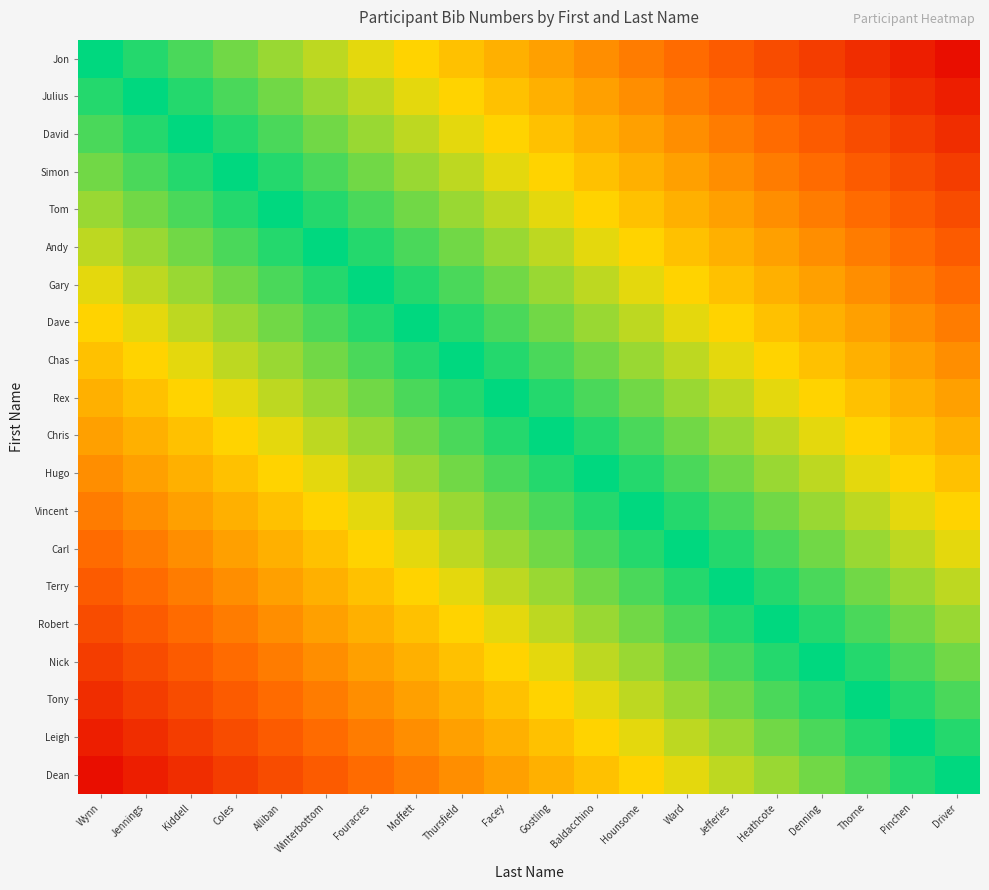

Reading right to left, what are all the values shown in this chart?

Jon: Driver=0.1	Pinchen=0.1	Thorne=0.2	Denning=0.2	Heathcote=0.2	Jefferies=0.3	Ward=0.3	Hounsome=0.4	Baldacchino=0.4	Gostling=0.5	Facey=0.6	Thursfield=0.6	Moffett=0.7	Fouracres=0.7	Winterbottom=0.8	Alliban=0.8	Coles=0.8	Kiddell=0.9	Jennings=0.9	Wynn=1.0
Julius: Driver=0.1	Pinchen=0.2	Thorne=0.2	Denning=0.2	Heathcote=0.3	Jefferies=0.3	Ward=0.4	Hounsome=0.4	Baldacchino=0.5	Gostling=0.6	Facey=0.6	Thursfield=0.7	Moffett=0.7	Fouracres=0.8	Winterbottom=0.8	Alliban=0.8	Coles=0.9	Kiddell=0.9	Jennings=1.0	Wynn=0.9
David: Driver=0.2	Pinchen=0.2	Thorne=0.2	Denning=0.3	Heathcote=0.3	Jefferies=0.4	Ward=0.4	Hounsome=0.5	Baldacchino=0.6	Gostling=0.6	Facey=0.7	Thursfield=0.7	Moffett=0.8	Fouracres=0.8	Winterbottom=0.8	Alliban=0.9	Coles=0.9	Kiddell=1.0	Jennings=0.9	Wynn=0.9
Simon: Driver=0.2	Pinchen=0.2	Thorne=0.3	Denning=0.3	Heathcote=0.4	Jefferies=0.4	Ward=0.5	Hounsome=0.6	Baldacchino=0.6	Gostling=0.7	Facey=0.7	Thursfield=0.8	Moffett=0.8	Fouracres=0.8	Winterbottom=0.9	Alliban=0.9	Coles=1.0	Kiddell=0.9	Jennings=0.9	Wynn=0.8
Tom: Driver=0.2	Pinchen=0.3	Thorne=0.3	Denning=0.4	Heathcote=0.4	Jefferies=0.5	Ward=0.6	Hounsome=0.6	Baldacchino=0.7	Gostling=0.7	Facey=0.8	Thursfield=0.8	Moffett=0.8	Fouracres=0.9	Winterbottom=0.9	Alliban=1.0	Coles=0.9	Kiddell=0.9	Jennings=0.8	Wynn=0.8
Andy: Driver=0.3	Pinchen=0.3	Thorne=0.4	Denning=0.4	Heathcote=0.5	Jefferies=0.6	Ward=0.6	Hounsome=0.7	Baldacchino=0.7	Gostling=0.8	Facey=0.8	Thursfield=0.8	Moffett=0.9	Fouracres=0.9	Winterbottom=1.0	Alliban=0.9	Coles=0.9	Kiddell=0.8	Jennings=0.8	Wynn=0.8
Gary: Driver=0.3	Pinchen=0.4	Thorne=0.4	Denning=0.5	Heathcote=0.6	Jefferies=0.6	Ward=0.7	Hounsome=0.7	Baldacchino=0.8	Gostling=0.8	Facey=0.8	Thursfield=0.9	Moffett=0.9	Fouracres=1.0	Winterbottom=0.9	Alliban=0.9	Coles=0.8	Kiddell=0.8	Jennings=0.8	Wynn=0.7
Dave: Driver=0.4	Pinchen=0.4	Thorne=0.5	Denning=0.6	Heathcote=0.6	Jefferies=0.7	Ward=0.7	Hounsome=0.8	Baldacchino=0.8	Gostling=0.8	Facey=0.9	Thursfield=0.9	Moffett=1.0	Fouracres=0.9	Winterbottom=0.9	Alliban=0.8	Coles=0.8	Kiddell=0.8	Jennings=0.7	Wynn=0.7
Chas: Driver=0.4	Pinchen=0.5	Thorne=0.6	Denning=0.6	Heathcote=0.7	Jefferies=0.7	Ward=0.8	Hounsome=0.8	Baldacchino=0.8	Gostling=0.9	Facey=0.9	Thursfield=1.0	Moffett=0.9	Fouracres=0.9	Winterbottom=0.8	Alliban=0.8	Coles=0.8	Kiddell=0.7	Jennings=0.7	Wynn=0.6
Rex: Driver=0.5	Pinchen=0.6	Thorne=0.6	Denning=0.7	Heathcote=0.7	Jefferies=0.8	Ward=0.8	Hounsome=0.8	Baldacchino=0.9	Gostling=0.9	Facey=1.0	Thursfield=0.9	Moffett=0.9	Fouracres=0.8	Winterbottom=0.8	Alliban=0.8	Coles=0.7	Kiddell=0.7	Jennings=0.6	Wynn=0.6
Chris: Driver=0.6	Pinchen=0.6	Thorne=0.7	Denning=0.7	Heathcote=0.8	Jefferies=0.8	Ward=0.8	Hounsome=0.9	Baldacchino=0.9	Gostling=1.0	Facey=0.9	Thursfield=0.9	Moffett=0.8	Fouracres=0.8	Winterbottom=0.8	Alliban=0.7	Coles=0.7	Kiddell=0.6	Jennings=0.6	Wynn=0.5
Hugo: Driver=0.6	Pinchen=0.7	Thorne=0.7	Denning=0.8	Heathcote=0.8	Jefferies=0.8	Ward=0.9	Hounsome=0.9	Baldacchino=1.0	Gostling=0.9	Facey=0.9	Thursfield=0.8	Moffett=0.8	Fouracres=0.8	Winterbottom=0.7	Alliban=0.7	Coles=0.6	Kiddell=0.6	Jennings=0.5	Wynn=0.4
Vincent: Driver=0.7	Pinchen=0.7	Thorne=0.8	Denning=0.8	Heathcote=0.8	Jefferies=0.9	Ward=0.9	Hounsome=1.0	Baldacchino=0.9	Gostling=0.9	Facey=0.8	Thursfield=0.8	Moffett=0.8	Fouracres=0.7	Winterbottom=0.7	Alliban=0.6	Coles=0.6	Kiddell=0.5	Jennings=0.4	Wynn=0.4
Carl: Driver=0.7	Pinchen=0.8	Thorne=0.8	Denning=0.8	Heathcote=0.9	Jefferies=0.9	Ward=1.0	Hounsome=0.9	Baldacchino=0.9	Gostling=0.8	Facey=0.8	Thursfield=0.8	Moffett=0.7	Fouracres=0.7	Winterbottom=0.6	Alliban=0.6	Coles=0.5	Kiddell=0.4	Jennings=0.4	Wynn=0.3
Terry: Driver=0.8	Pinchen=0.8	Thorne=0.8	Denning=0.9	Heathcote=0.9	Jefferies=1.0	Ward=0.9	Hounsome=0.9	Baldacchino=0.8	Gostling=0.8	Facey=0.8	Thursfield=0.7	Moffett=0.7	Fouracres=0.6	Winterbottom=0.6	Alliban=0.5	Coles=0.4	Kiddell=0.4	Jennings=0.3	Wynn=0.3
Robert: Driver=0.8	Pinchen=0.8	Thorne=0.9	Denning=0.9	Heathcote=1.0	Jefferies=0.9	Ward=0.9	Hounsome=0.8	Baldacchino=0.8	Gostling=0.8	Facey=0.7	Thursfield=0.7	Moffett=0.6	Fouracres=0.6	Winterbottom=0.5	Alliban=0.4	Coles=0.4	Kiddell=0.3	Jennings=0.3	Wynn=0.2
Nick: Driver=0.8	Pinchen=0.9	Thorne=0.9	Denning=1.0	Heathcote=0.9	Jefferies=0.9	Ward=0.8	Hounsome=0.8	Baldacchino=0.8	Gostling=0.7	Facey=0.7	Thursfield=0.6	Moffett=0.6	Fouracres=0.5	Winterbottom=0.4	Alliban=0.4	Coles=0.3	Kiddell=0.3	Jennings=0.2	Wynn=0.2
Tony: Driver=0.9	Pinchen=0.9	Thorne=1.0	Denning=0.9	Heathcote=0.9	Jefferies=0.8	Ward=0.8	Hounsome=0.8	Baldacchino=0.7	Gostling=0.7	Facey=0.6	Thursfield=0.6	Moffett=0.5	Fouracres=0.4	Winterbottom=0.4	Alliban=0.3	Coles=0.3	Kiddell=0.2	Jennings=0.2	Wynn=0.2
Leigh: Driver=0.9	Pinchen=1.0	Thorne=0.9	Denning=0.9	Heathcote=0.8	Jefferies=0.8	Ward=0.8	Hounsome=0.7	Baldacchino=0.7	Gostling=0.6	Facey=0.6	Thursfield=0.5	Moffett=0.4	Fouracres=0.4	Winterbottom=0.3	Alliban=0.3	Coles=0.2	Kiddell=0.2	Jennings=0.2	Wynn=0.1
Dean: Driver=1.0	Pinchen=0.9	Thorne=0.9	Denning=0.8	Heathcote=0.8	Jefferies=0.8	Ward=0.7	Hounsome=0.7	Baldacchino=0.6	Gostling=0.6	Facey=0.5	Thursfield=0.4	Moffett=0.4	Fouracres=0.3	Winterbottom=0.3	Alliban=0.2	Coles=0.2	Kiddell=0.2	Jennings=0.1	Wynn=0.1